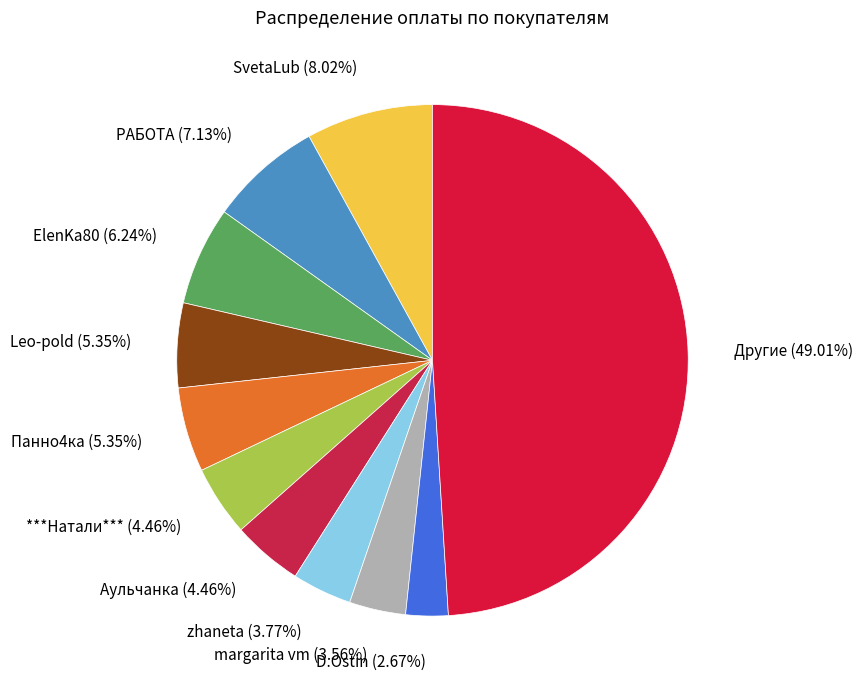

What percentage is the Панно4ка slice, to the nearest percent?

5%